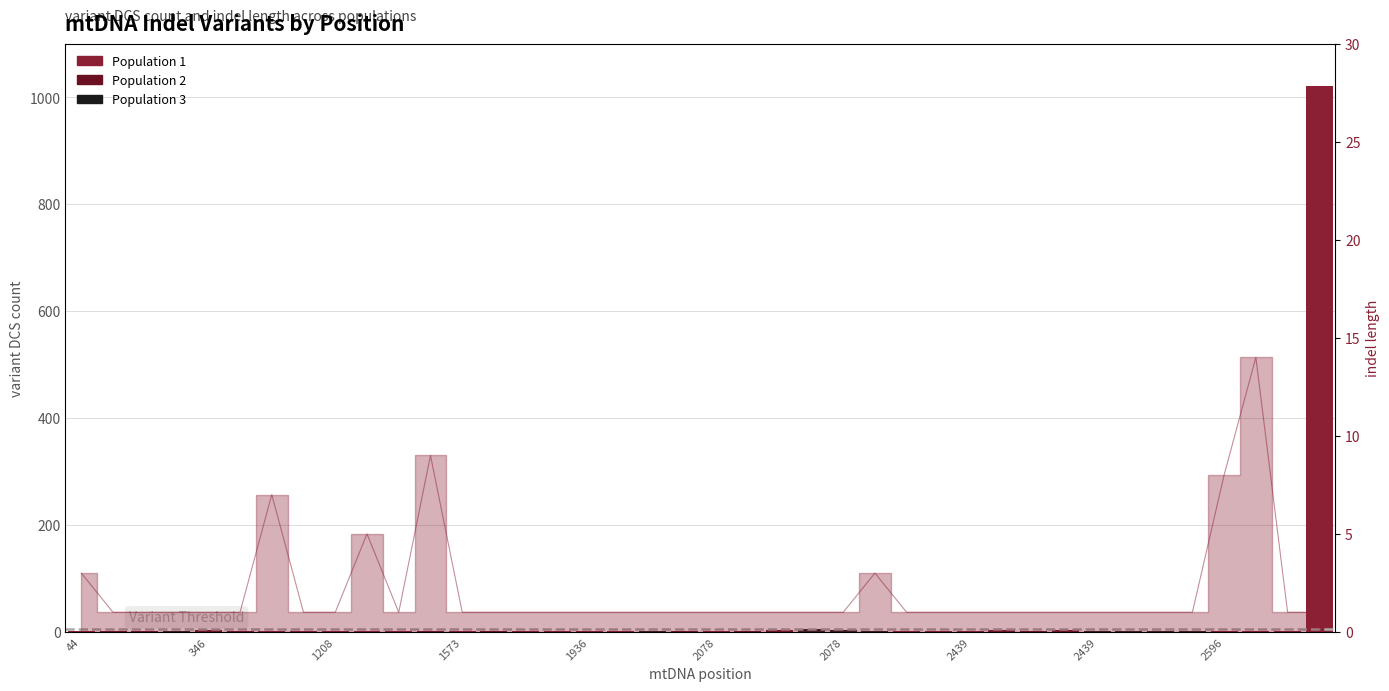

Does the chart contain any negative values?

No